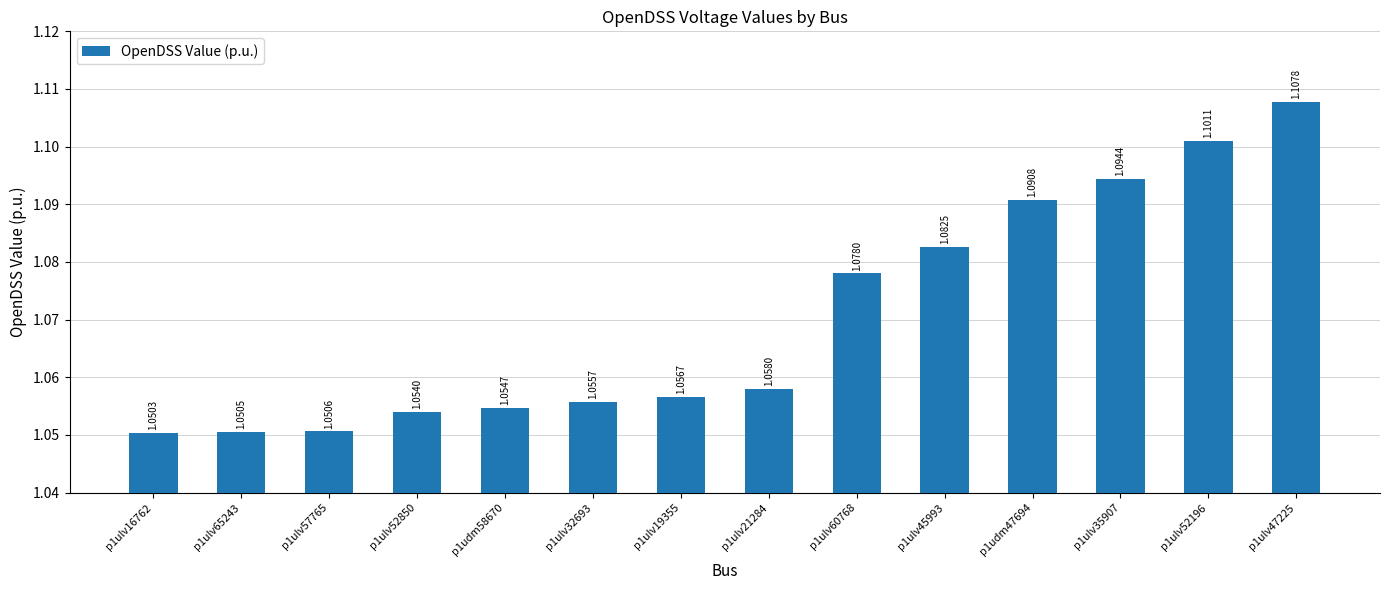

Rank the categories by value from highest to lowest.

p1ulv47225, p1ulv52196, p1ulv35907, p1udm47694, p1ulv45993, p1ulv60768, p1ulv21284, p1ulv19355, p1ulv32693, p1udm58670, p1ulv52850, p1ulv57765, p1ulv65243, p1ulv16762